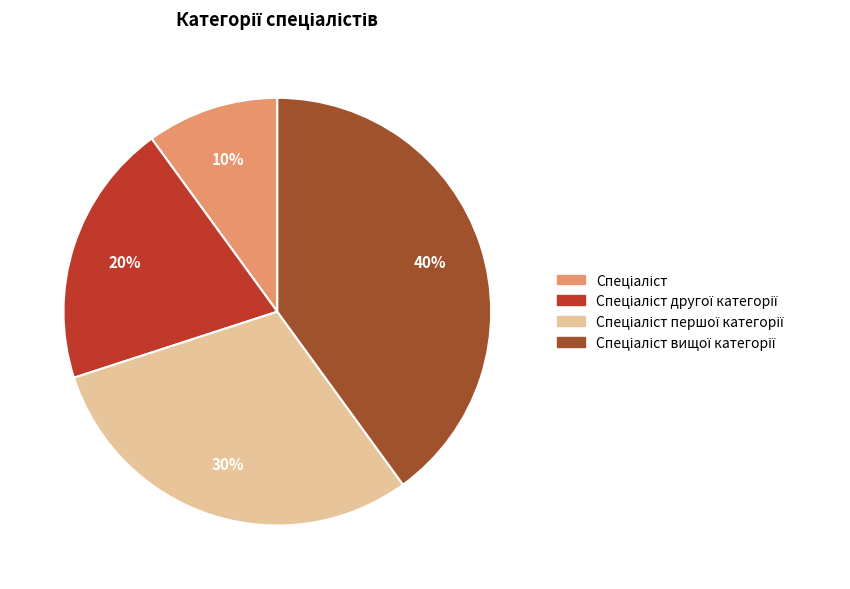

To the nearest percent, what is the average slice percentage?

25%